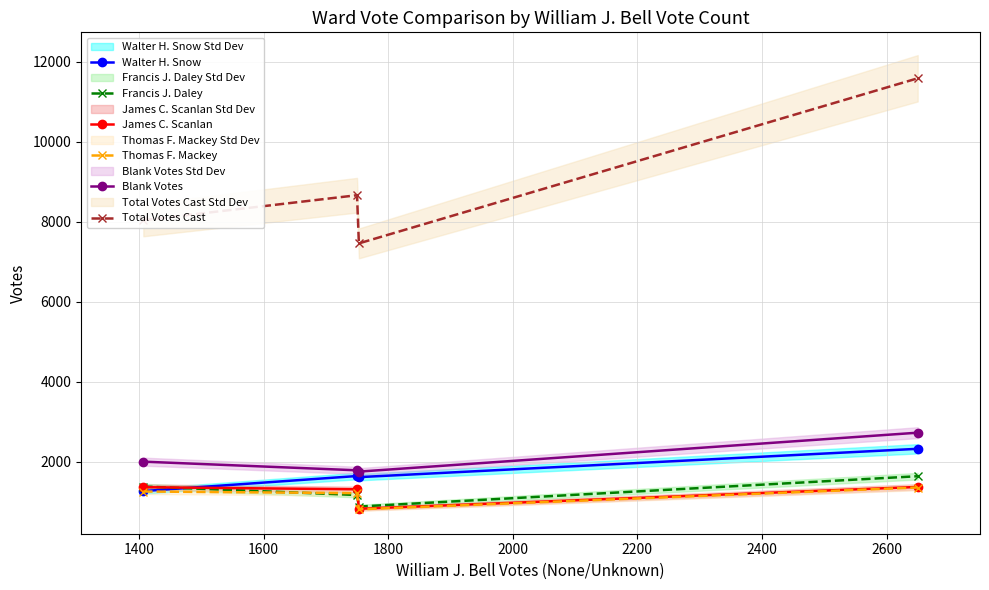

What is the value of the Walter H. Snow point at the 2nd from the left?

1643